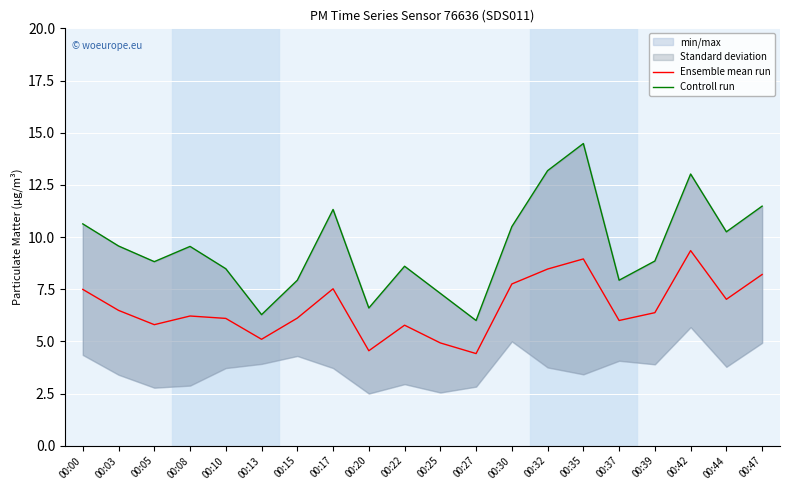

How many interior local valleys does the Controll run series have?

6